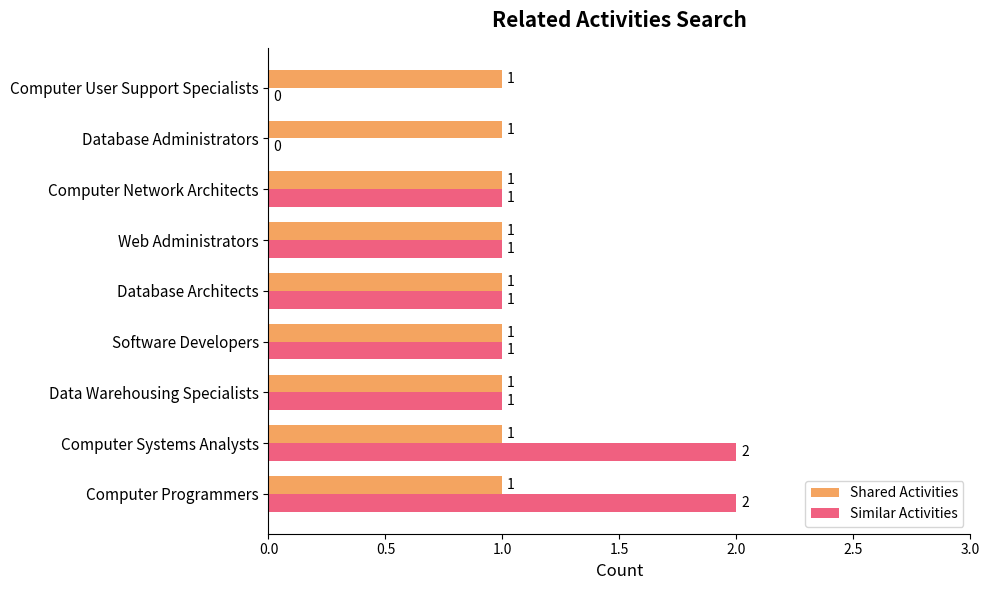

Which series changed the most between Data Warehousing Specialists and Database Administrators?

Similar Activities